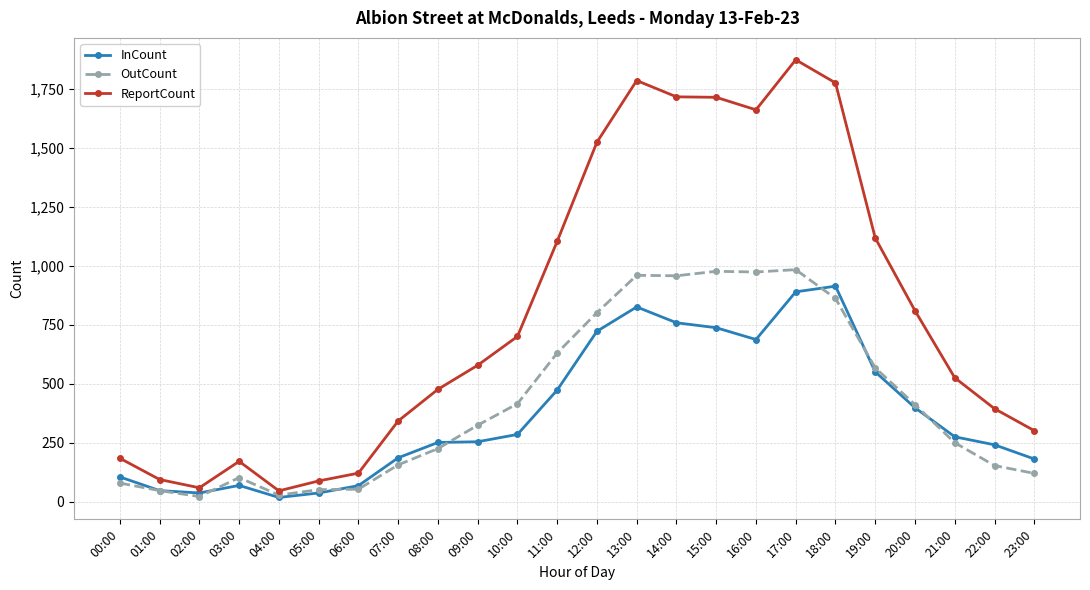

What is the maximum value for InCount?

913